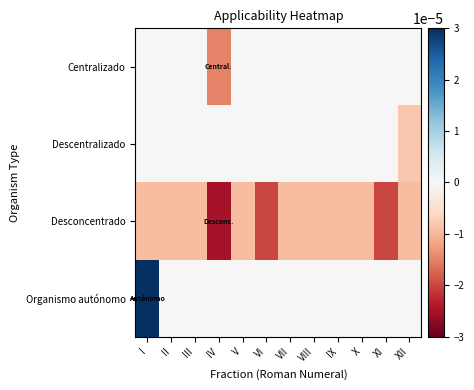

How many data points does each series have?

12